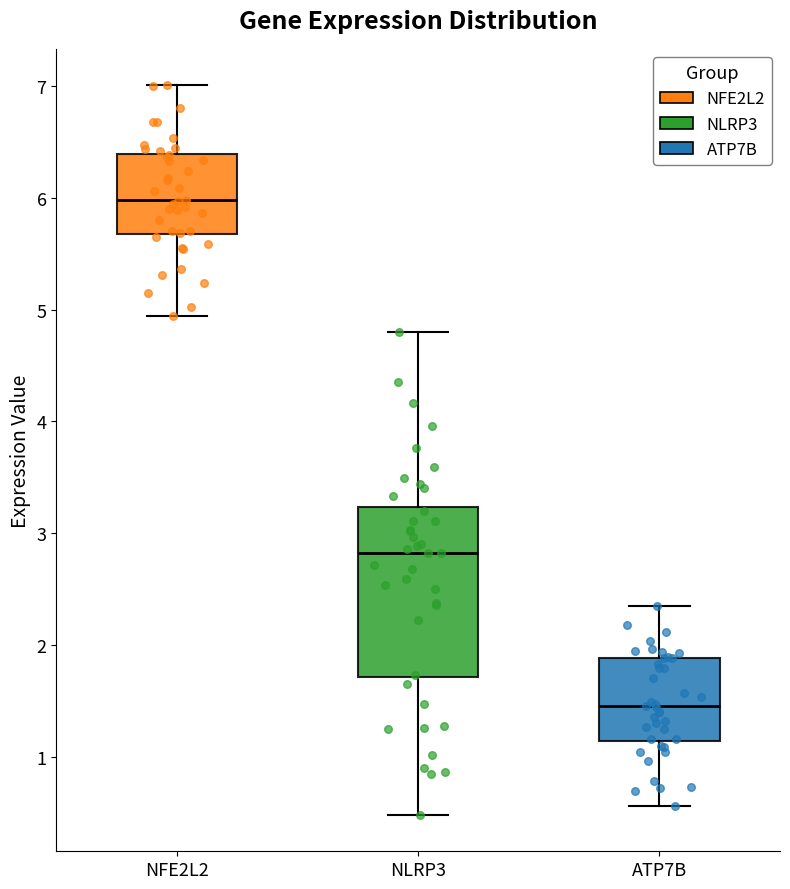

Comparing the boxes themselves (not the whiskers), which one is the tallest?

NLRP3